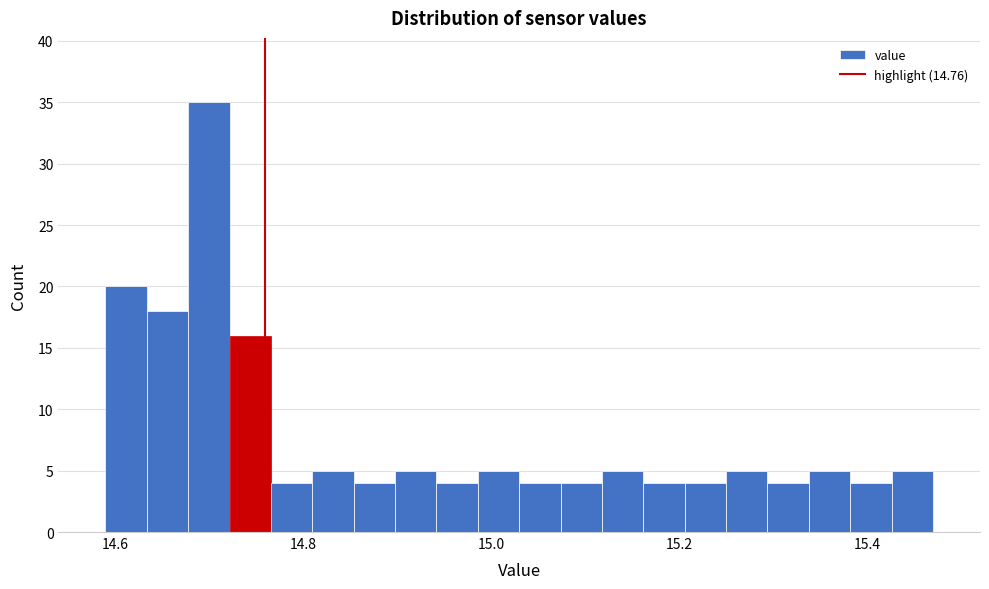

Around what value on the x-axis is the tallest bar? Give the approximate position of its centre, as read against the axis.

14.70